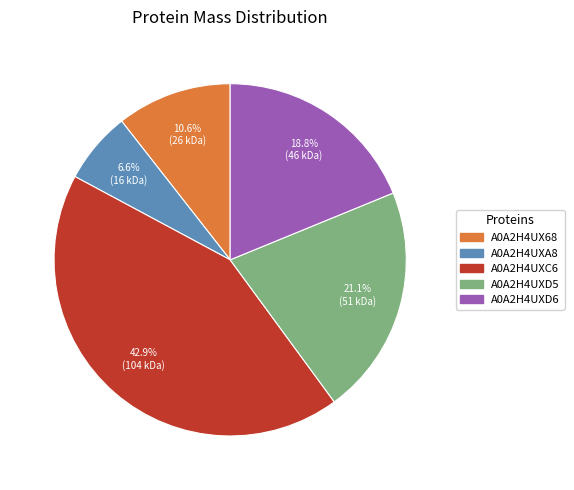

Combined, do A0A2H4UX68 and A0A2H4UXD6 account for over 50%?

No